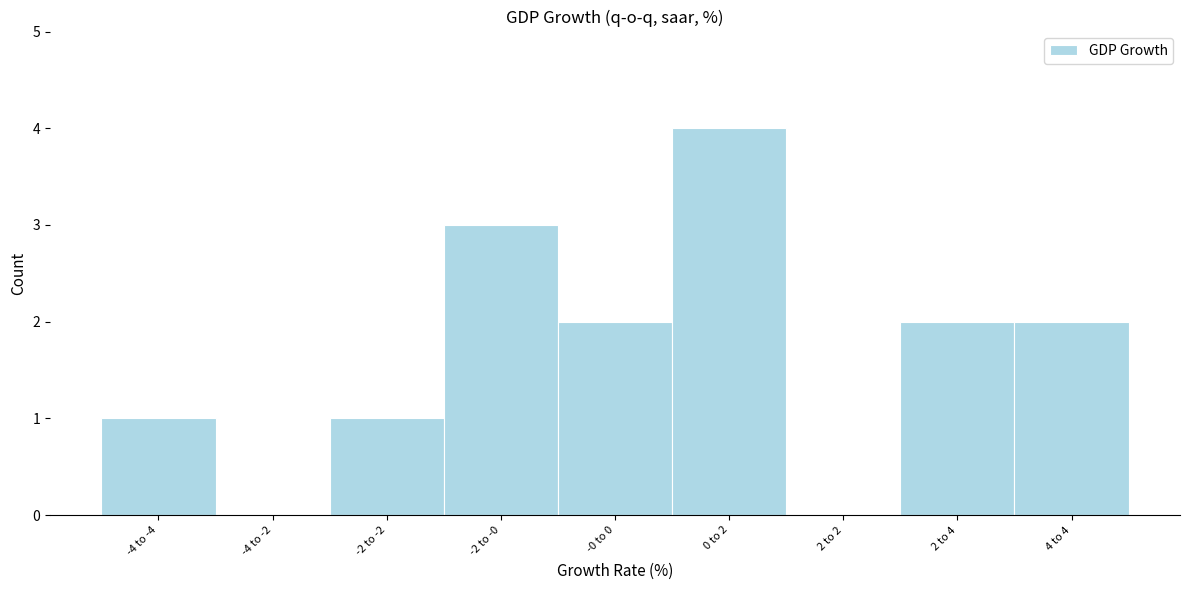

Reading right to left, transcribe all the data shown in this chart.

4 to 4=2	2 to 4=2	2 to 2=0	0 to 2=4	-0 to 0=2	-2 to -0=3	-2 to -2=1	-4 to -2=0	-4 to -4=1